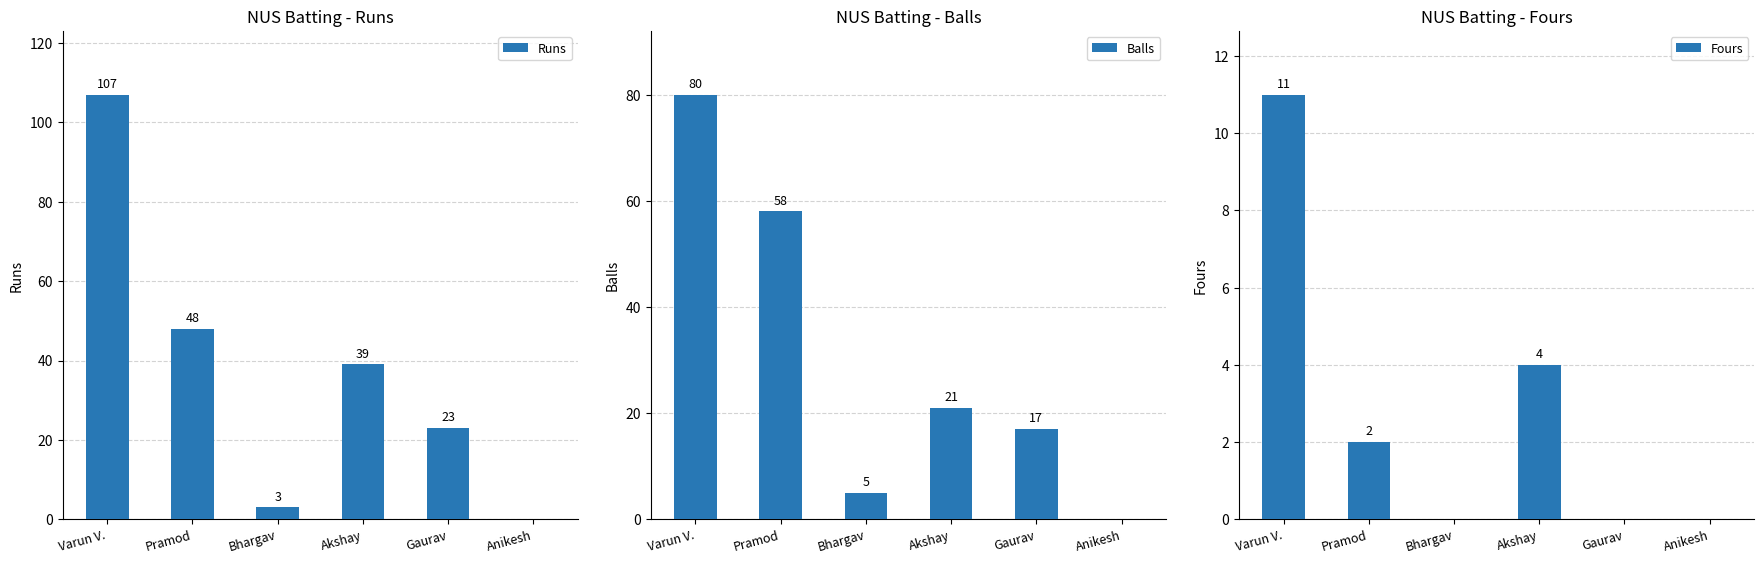

Which category has the highest value in the Runs series?

Varun V.